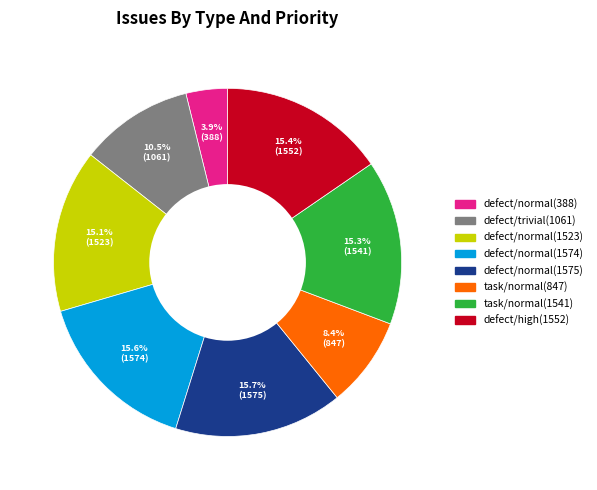

Which slice is the smallest?

defect/normal(388)